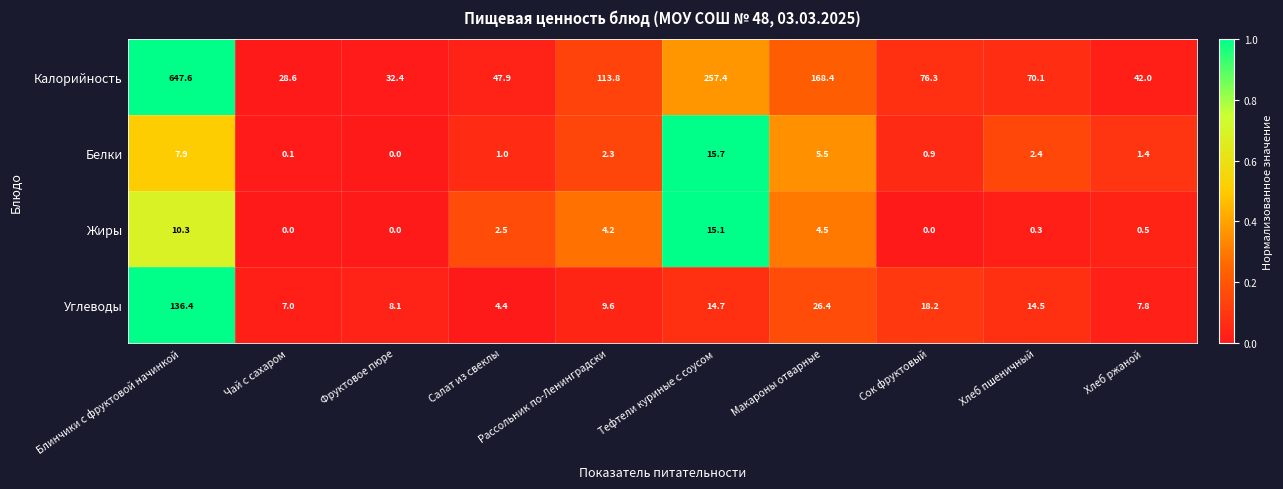

What is the sum of the Жиры values at Фруктовое пюре and Тефтели куриные с соусом?

15.1